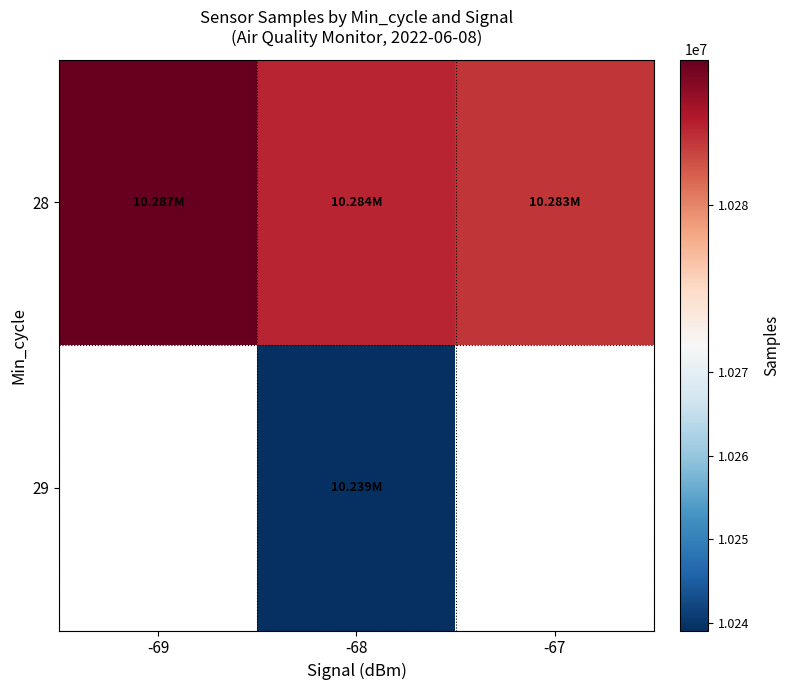

Rank the series at -68 from lowest to highest value.

29, 28